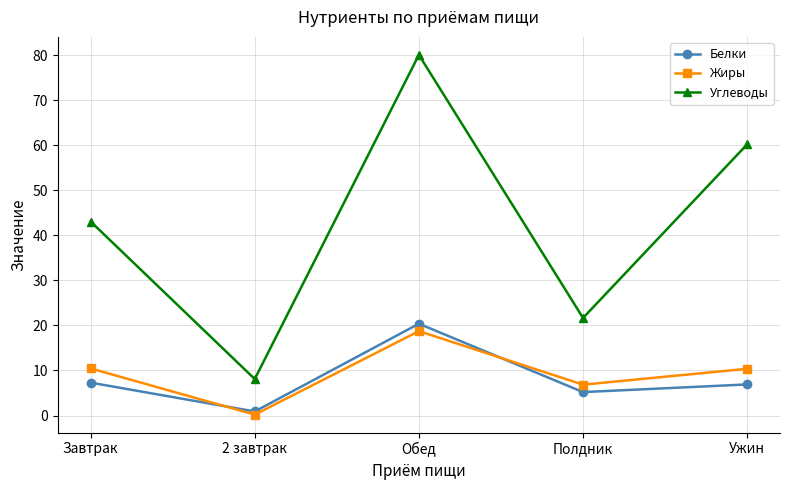

Which category has the lowest value across all series?

2 завтрак